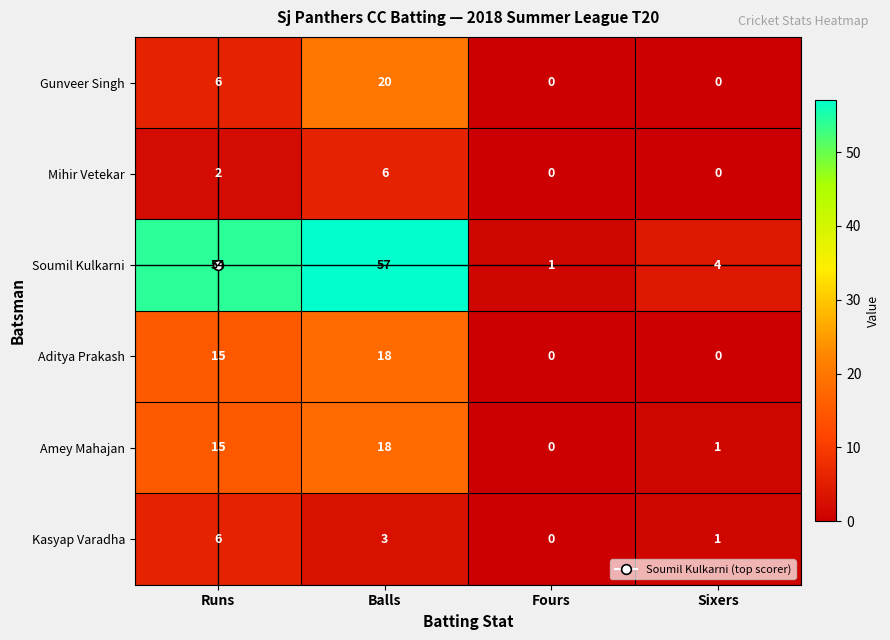

Which series changed the most between Balls and Sixers?

Soumil Kulkarni